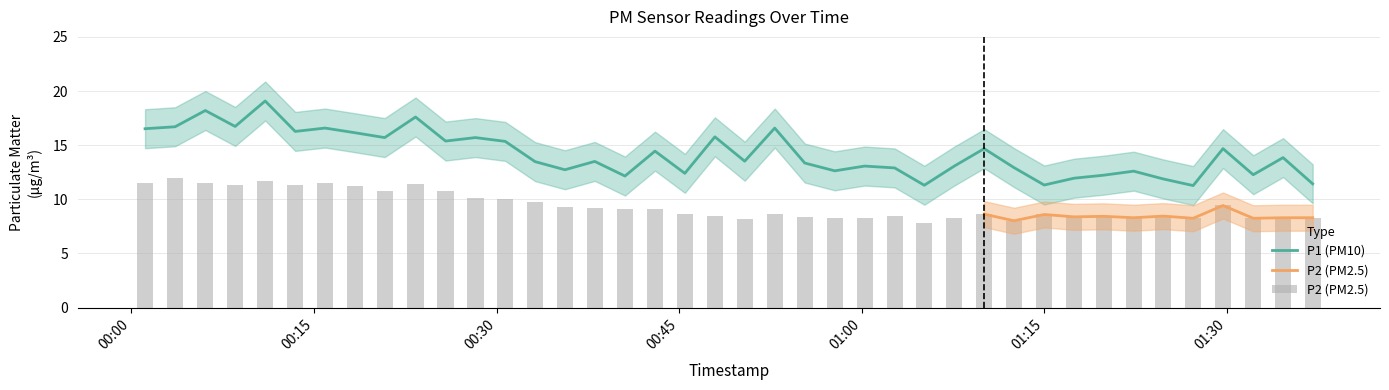

Where is the data nearest to the value 15?

2023-03-01T01:10:03